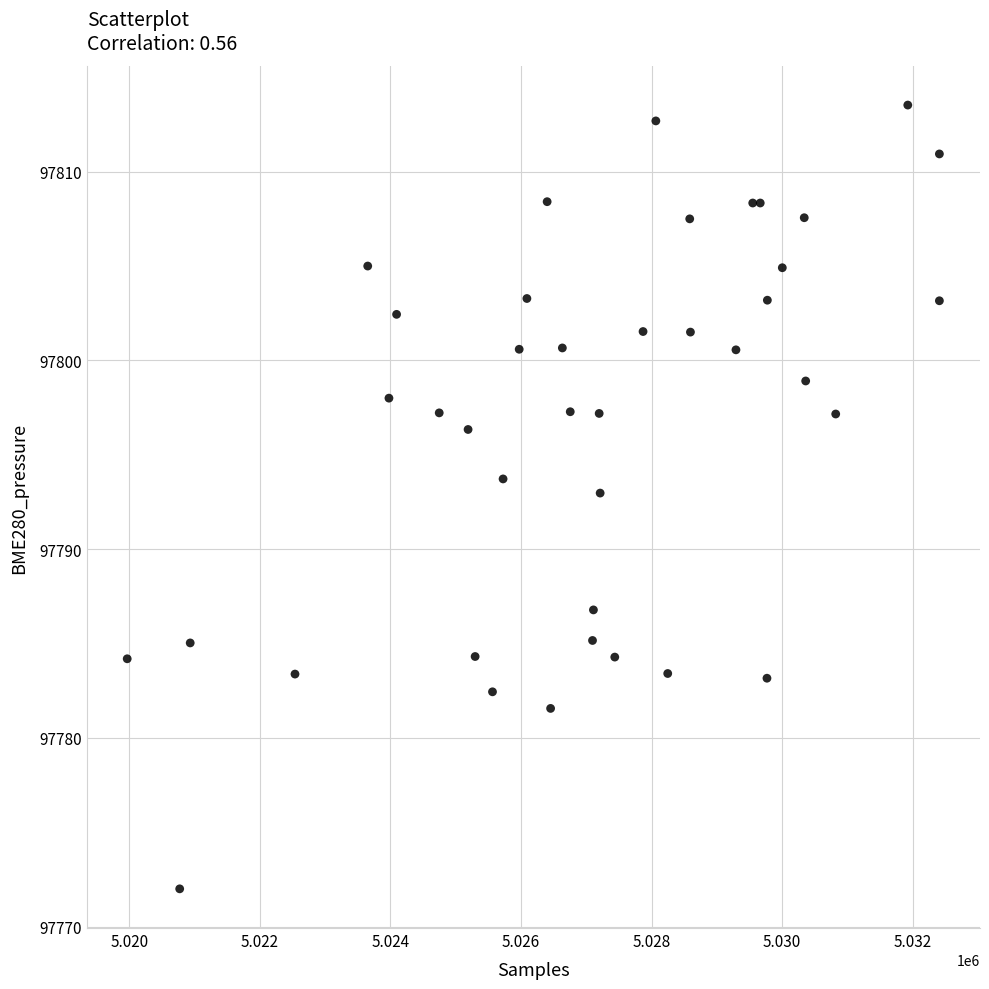

What Y value in the scatter plot is closest to 97792?

97793.0